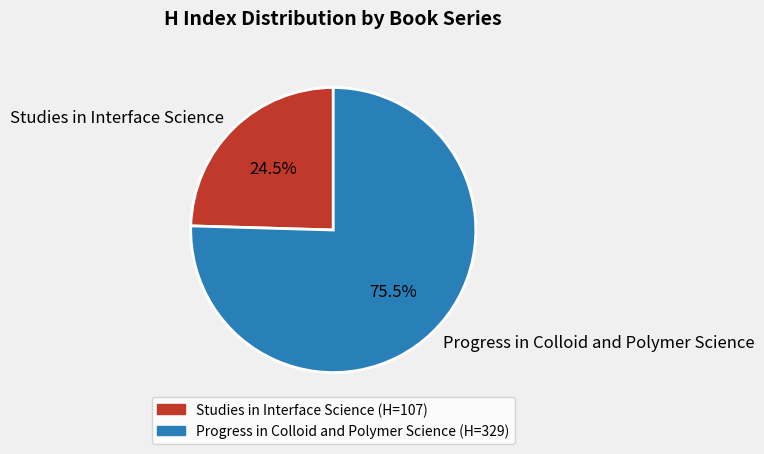

Rank the categories by value from highest to lowest.

Progress in Colloid and Polymer Science, Studies in Interface Science